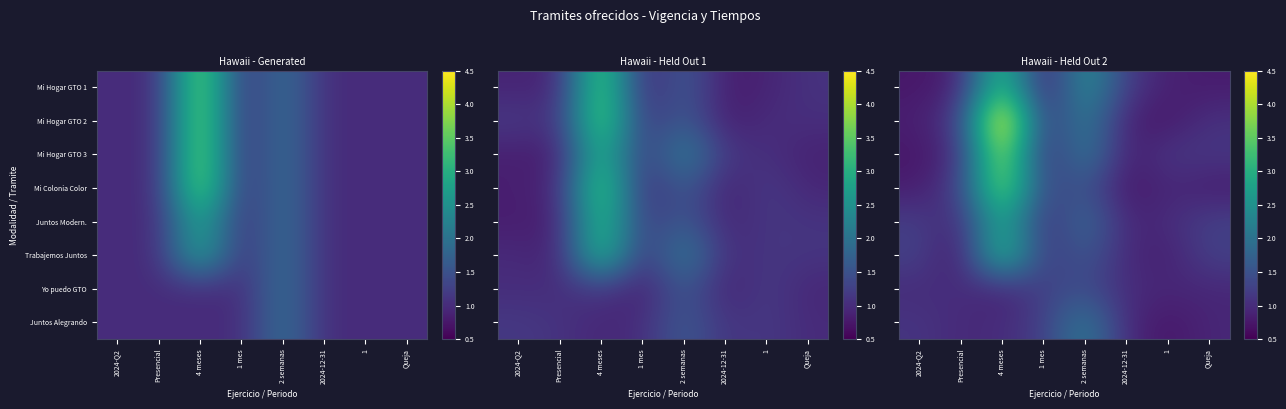

What is the spread (max minus min) of values at 2 semanas?

1.2